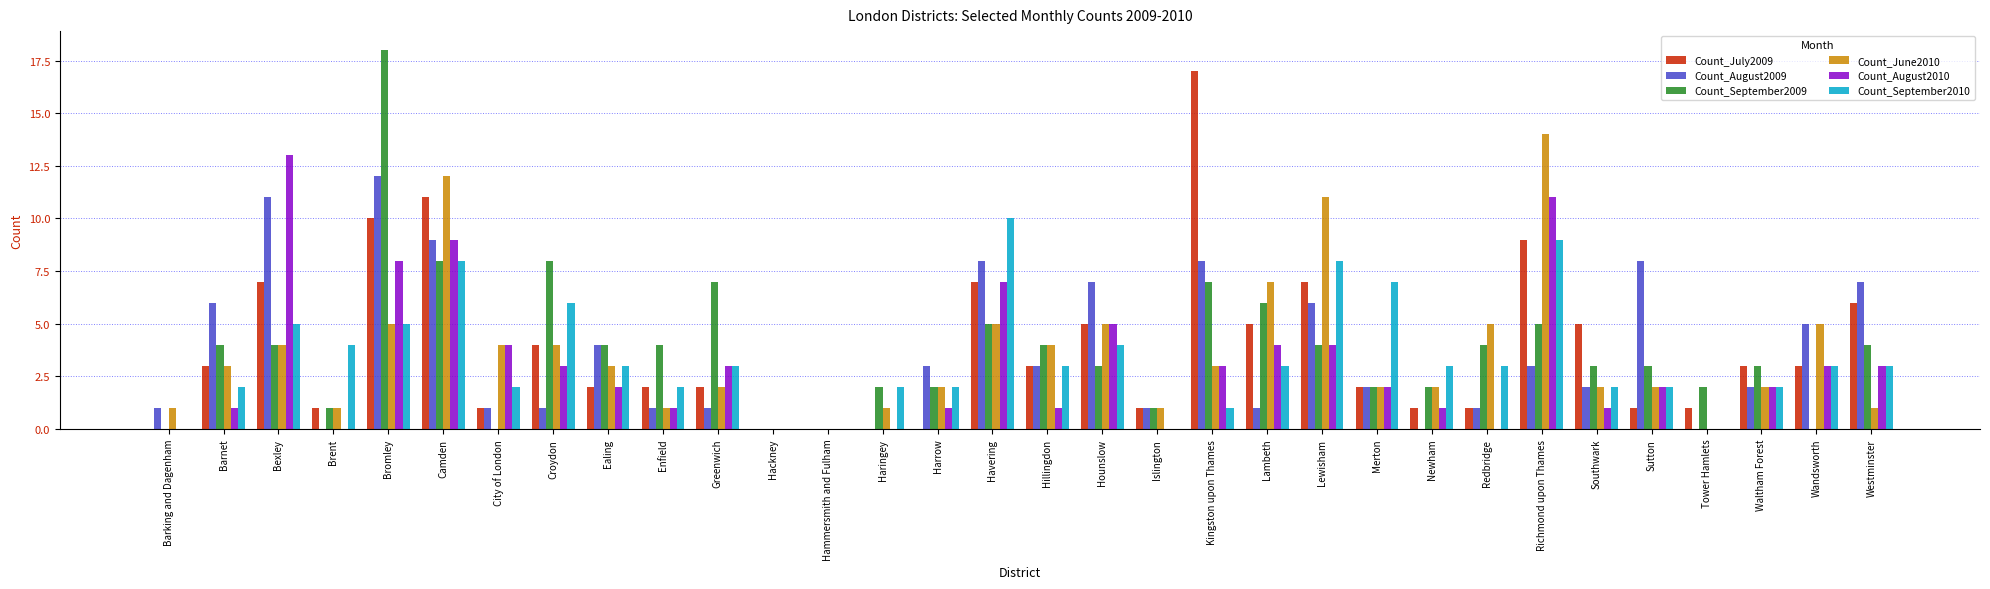

Reading left to right, list all the values displayed in this chart.

Count_July2009: Barking and Dagenham=0	Barnet=3	Bexley=7	Brent=1	Bromley=10	Camden=11	City of London=1	Croydon=4	Ealing=2	Enfield=2	Greenwich=2	Hackney=0	Hammersmith and Fulham=0	Haringey=0	Harrow=0	Havering=7	Hillingdon=3	Hounslow=5	Islington=1	Kingston upon Thames=17	Lambeth=5	Lewisham=7	Merton=2	Newham=1	Redbridge=1	Richmond upon Thames=9	Southwark=5	Sutton=1	Tower Hamlets=1	Waltham Forest=3	Wandsworth=3	Westminster=6
Count_August2009: Barking and Dagenham=1	Barnet=6	Bexley=11	Brent=0	Bromley=12	Camden=9	City of London=1	Croydon=1	Ealing=4	Enfield=1	Greenwich=1	Hackney=0	Hammersmith and Fulham=0	Haringey=0	Harrow=3	Havering=8	Hillingdon=3	Hounslow=7	Islington=1	Kingston upon Thames=8	Lambeth=1	Lewisham=6	Merton=2	Newham=0	Redbridge=1	Richmond upon Thames=3	Southwark=2	Sutton=8	Tower Hamlets=0	Waltham Forest=2	Wandsworth=5	Westminster=7
Count_September2009: Barking and Dagenham=0	Barnet=4	Bexley=4	Brent=1	Bromley=18	Camden=8	City of London=0	Croydon=8	Ealing=4	Enfield=4	Greenwich=7	Hackney=0	Hammersmith and Fulham=0	Haringey=2	Harrow=2	Havering=5	Hillingdon=4	Hounslow=3	Islington=1	Kingston upon Thames=7	Lambeth=6	Lewisham=4	Merton=2	Newham=2	Redbridge=4	Richmond upon Thames=5	Southwark=3	Sutton=3	Tower Hamlets=2	Waltham Forest=3	Wandsworth=0	Westminster=4
Count_June2010: Barking and Dagenham=1	Barnet=3	Bexley=4	Brent=1	Bromley=5	Camden=12	City of London=4	Croydon=4	Ealing=3	Enfield=1	Greenwich=2	Hackney=0	Hammersmith and Fulham=0	Haringey=1	Harrow=2	Havering=5	Hillingdon=4	Hounslow=5	Islington=1	Kingston upon Thames=3	Lambeth=7	Lewisham=11	Merton=2	Newham=2	Redbridge=5	Richmond upon Thames=14	Southwark=2	Sutton=2	Tower Hamlets=0	Waltham Forest=2	Wandsworth=5	Westminster=1
Count_August2010: Barking and Dagenham=0	Barnet=1	Bexley=13	Brent=0	Bromley=8	Camden=9	City of London=4	Croydon=3	Ealing=2	Enfield=1	Greenwich=3	Hackney=0	Hammersmith and Fulham=0	Haringey=0	Harrow=1	Havering=7	Hillingdon=1	Hounslow=5	Islington=0	Kingston upon Thames=3	Lambeth=4	Lewisham=4	Merton=2	Newham=1	Redbridge=0	Richmond upon Thames=11	Southwark=1	Sutton=2	Tower Hamlets=0	Waltham Forest=2	Wandsworth=3	Westminster=3
Count_September2010: Barking and Dagenham=0	Barnet=2	Bexley=5	Brent=4	Bromley=5	Camden=8	City of London=2	Croydon=6	Ealing=3	Enfield=2	Greenwich=3	Hackney=0	Hammersmith and Fulham=0	Haringey=2	Harrow=2	Havering=10	Hillingdon=3	Hounslow=4	Islington=0	Kingston upon Thames=1	Lambeth=3	Lewisham=8	Merton=7	Newham=3	Redbridge=3	Richmond upon Thames=9	Southwark=2	Sutton=2	Tower Hamlets=0	Waltham Forest=2	Wandsworth=3	Westminster=3